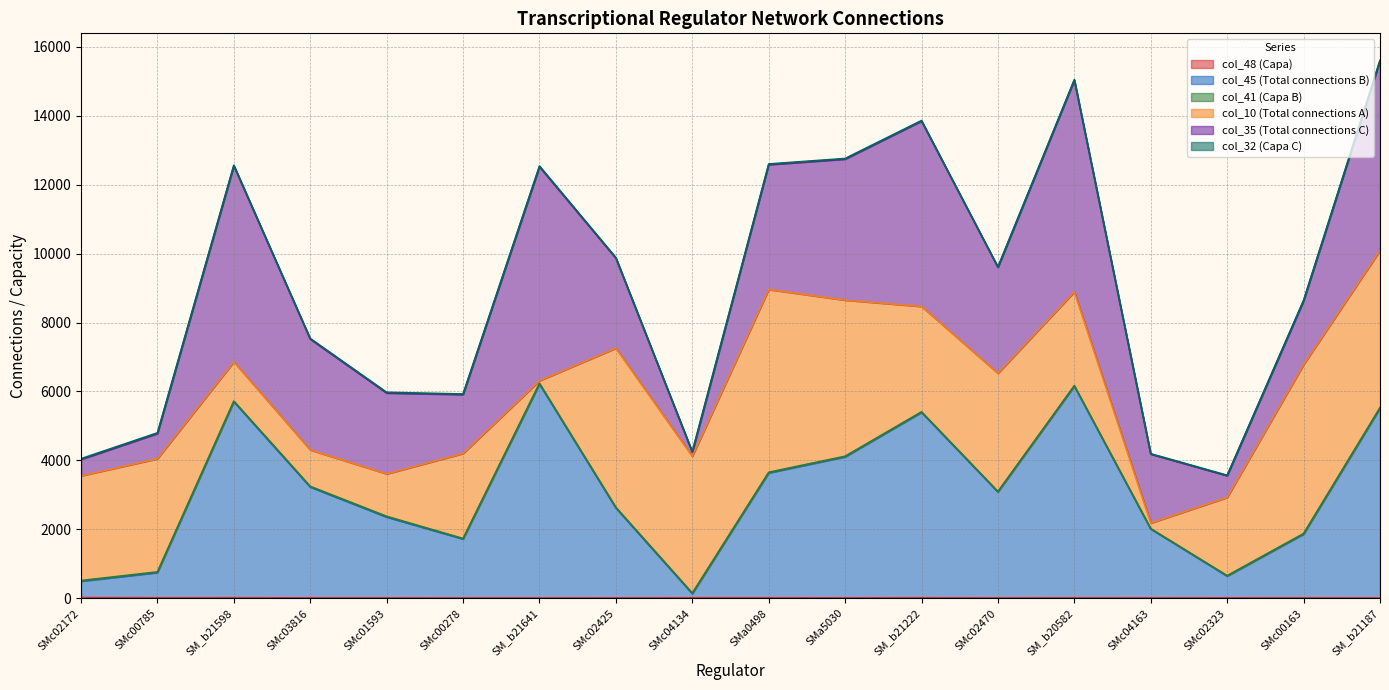

What is the spread (max minus min) of values at SM_b21598?

5706